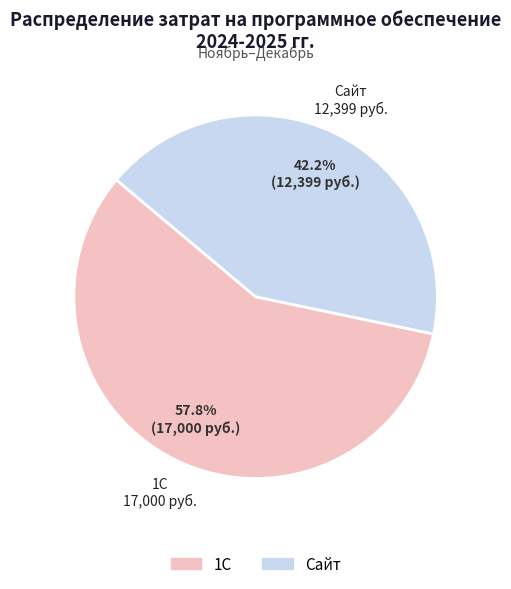

Which has a higher value, 1С or Сайт?

1С